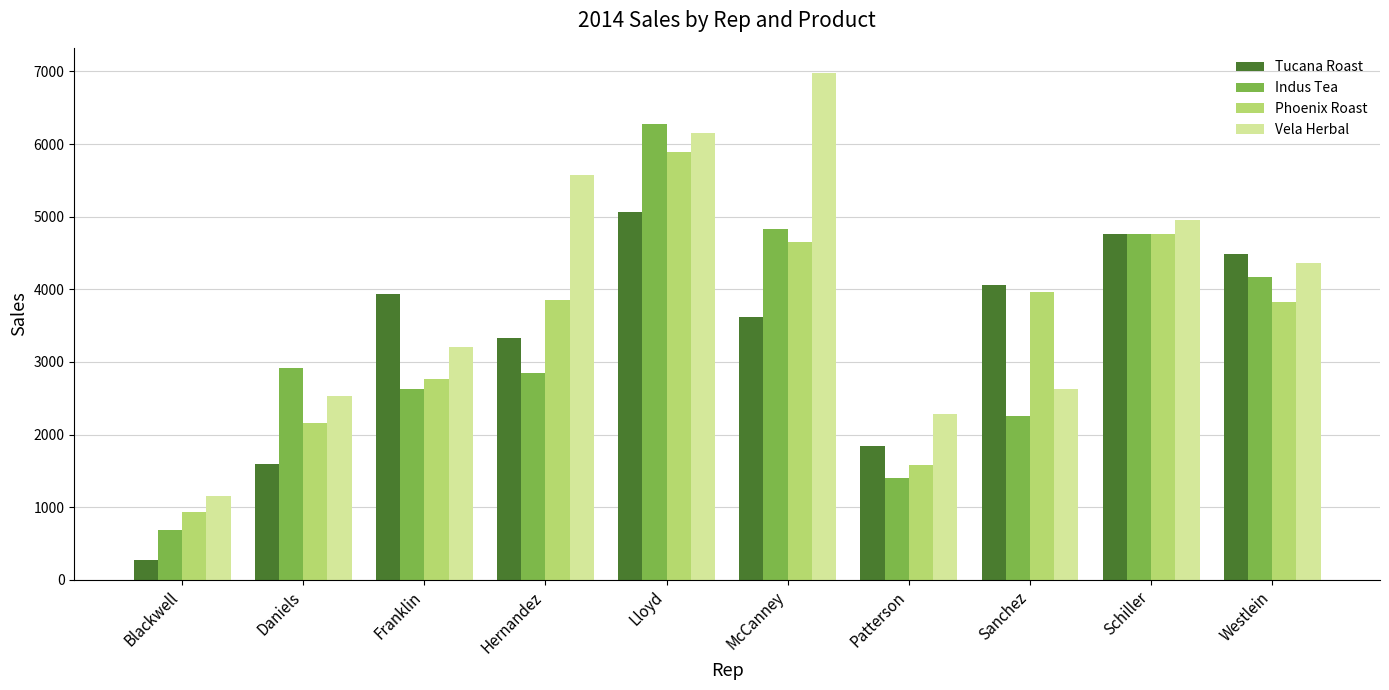

How many distinct data groups are displayed?

4